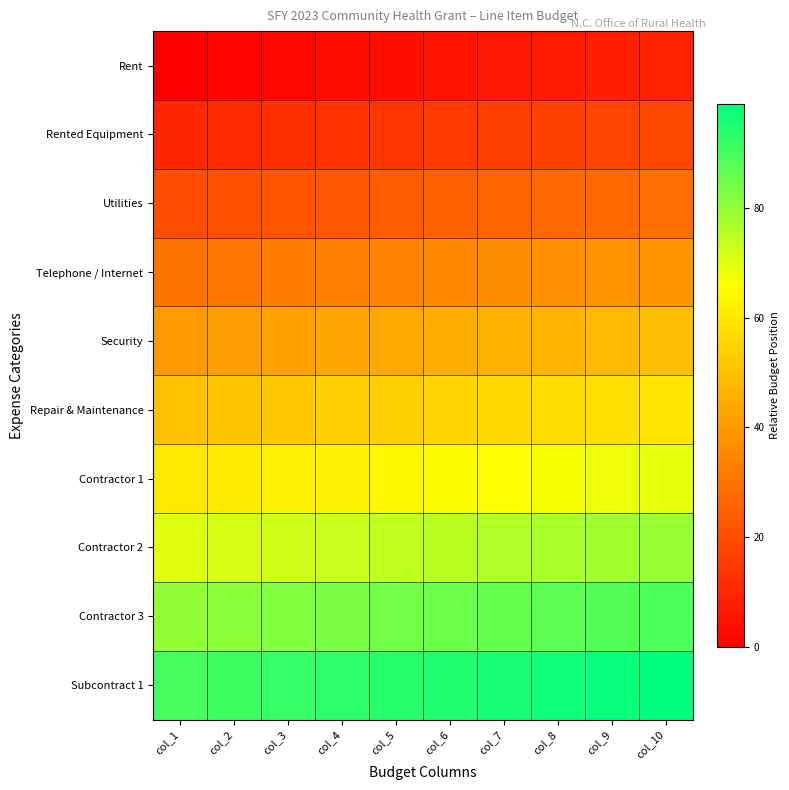

At which category is the sum across all series the highest?

col_10